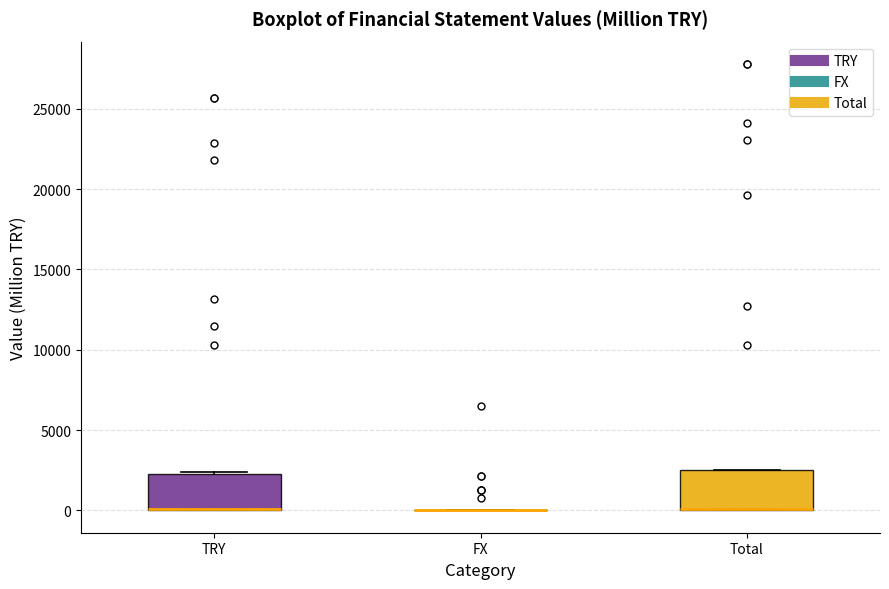

Reading left to right, transcribe this box plot: for each box, give where its median line is, the range the box spans, and where its two whiskers end, as read against the y-axis. The values are not printed on the chart, so give them approximately, as read against the axis.

TRY: median 0 (drawn on the box's lower edge), box 0 to 2500, whiskers 0 to 2500 (just above the box's upper edge)
FX: box collapsed to a line at 0, whiskers 0 to 0
Total: median 0 (drawn on the box's lower edge), box 0 to 2500, whiskers 0 to 2500